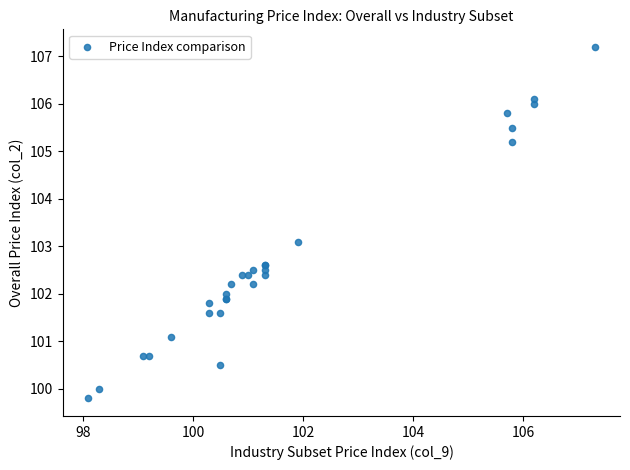

What Y value in the scatter plot is closest to 103?

103.1